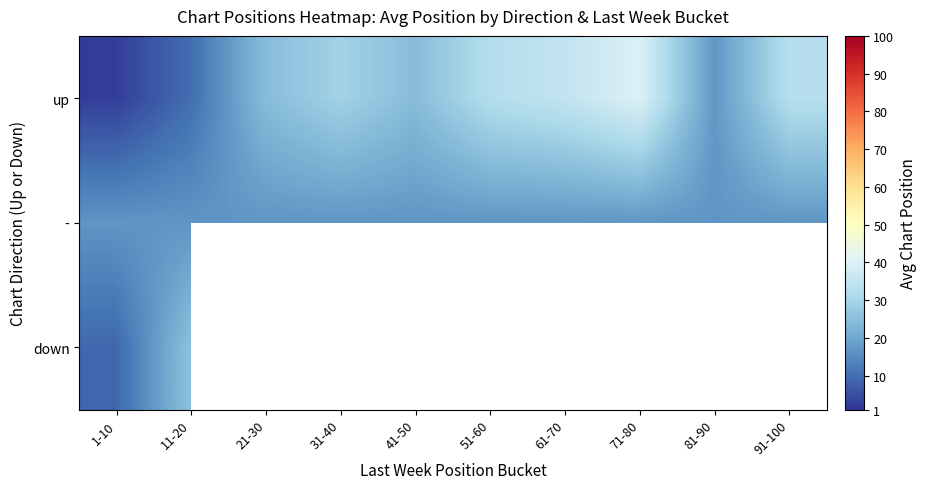

What is the average value of the up series?

24.8